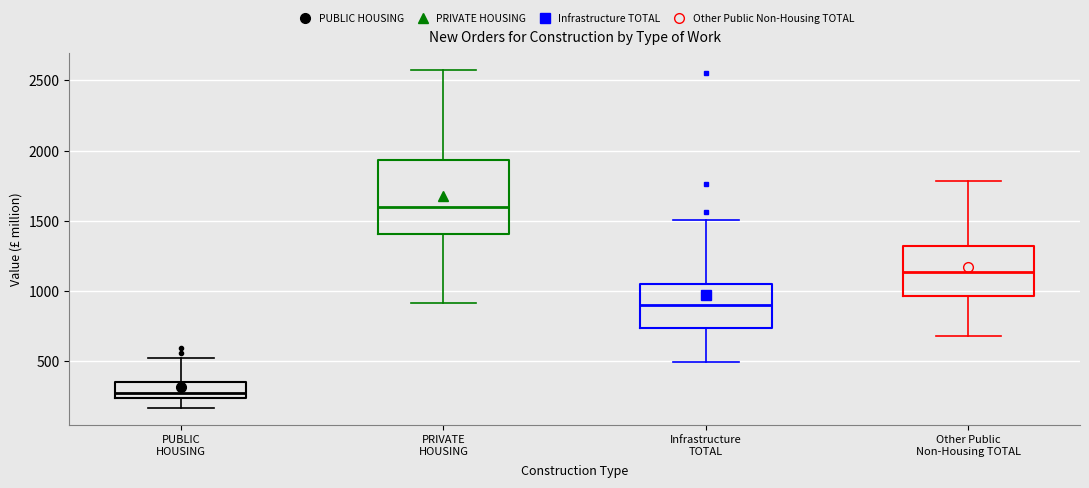

Where is the upper edge of the box for Other Public Non-Housing TOTAL on the y-axis? The values are not printed on the chart, so give them approximately, as read against the axis.

1300